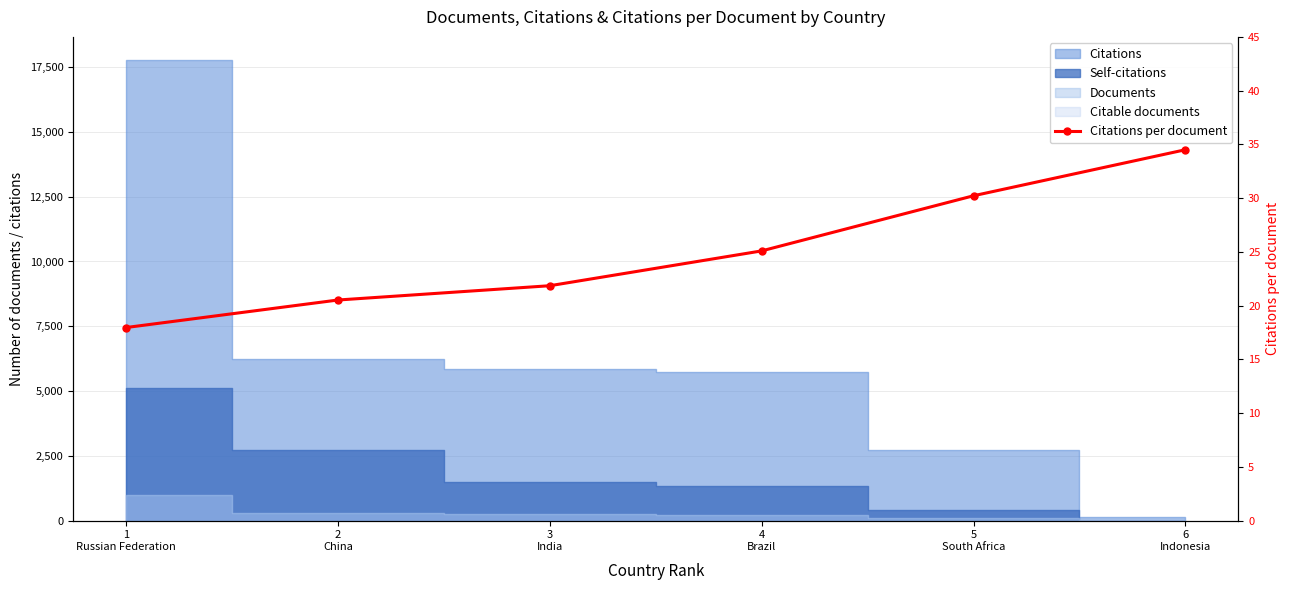

What is the average value?

25.0